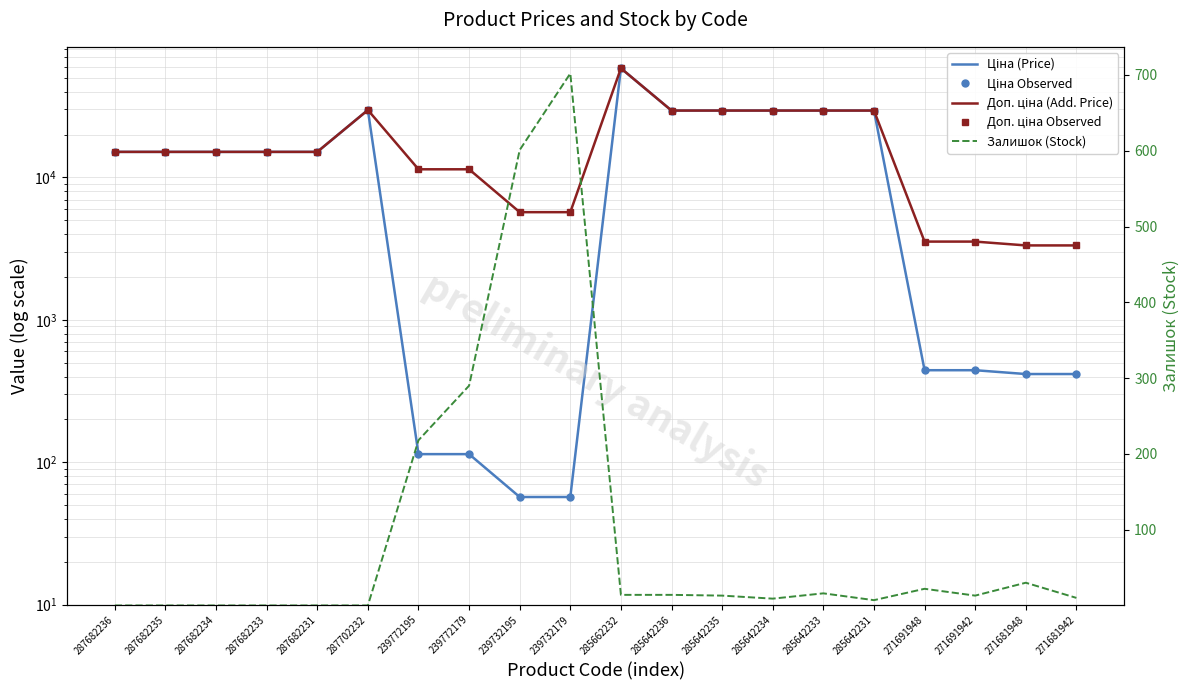

Which category has the lowest value in the Залишок (Stock) series?

287682236